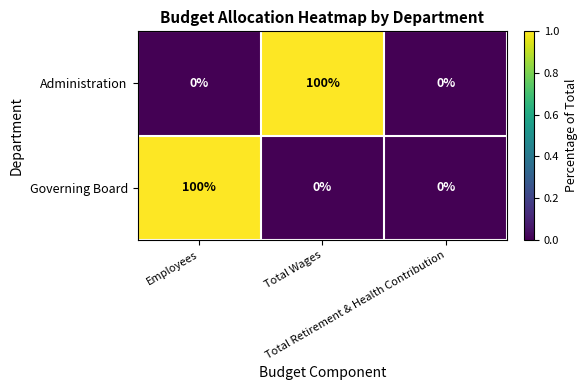

What is the greatest value displayed?

100